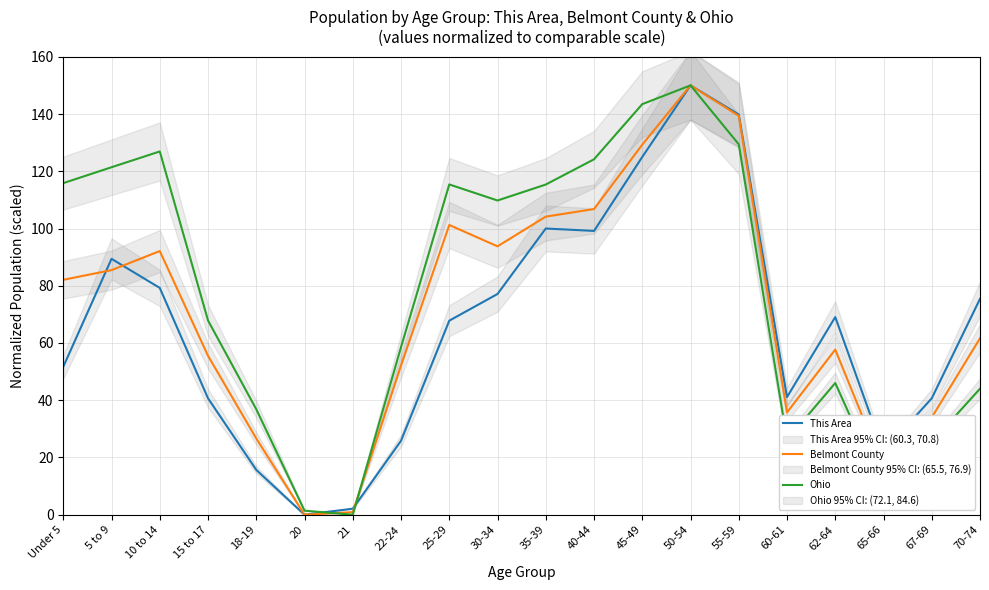

What is the difference between the Ohio values at 15 to 17 and 21?

67.9